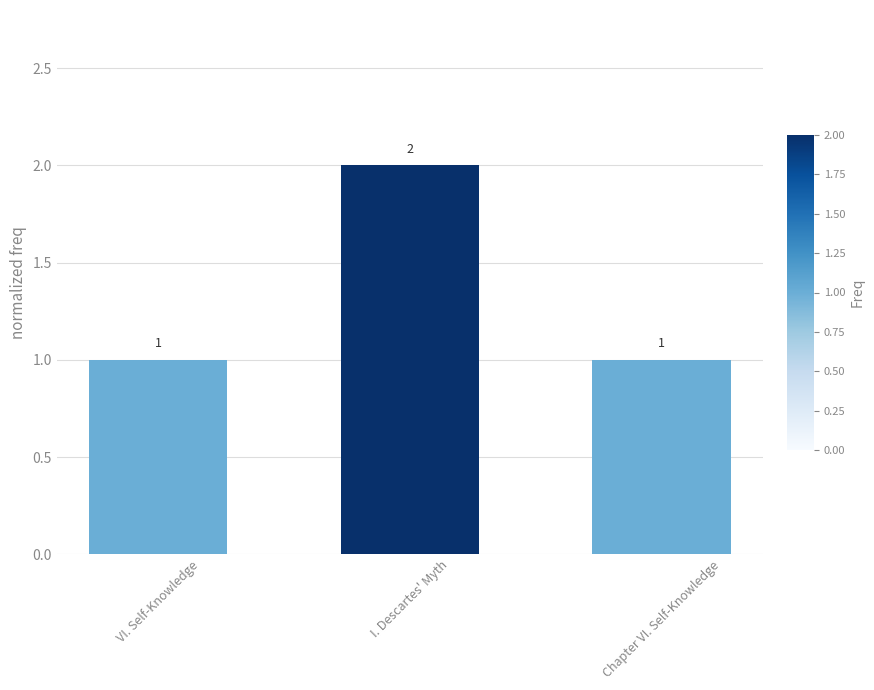

What position from the left is I. Descartes' Myth?

2